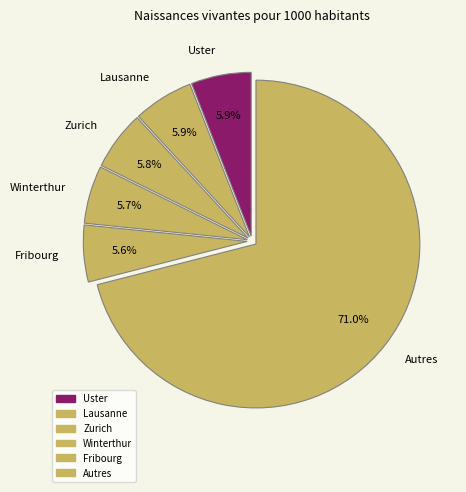

Which slice is the largest?

Autres